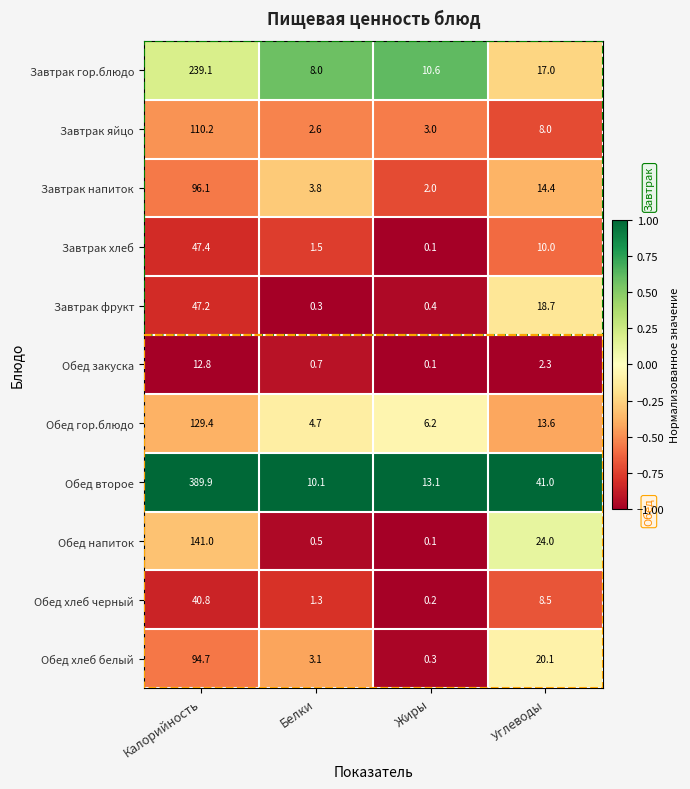

At which label does Обед хлеб белый first exceed 20?

Калорийность